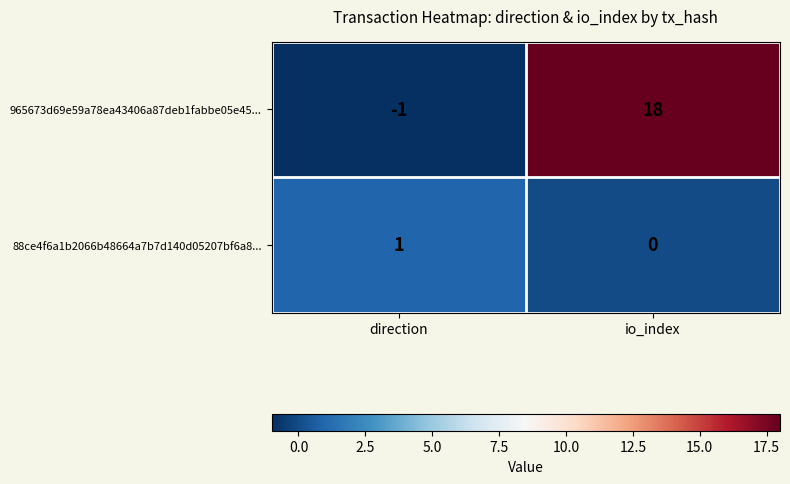

Which category has the lowest value across all series?

direction